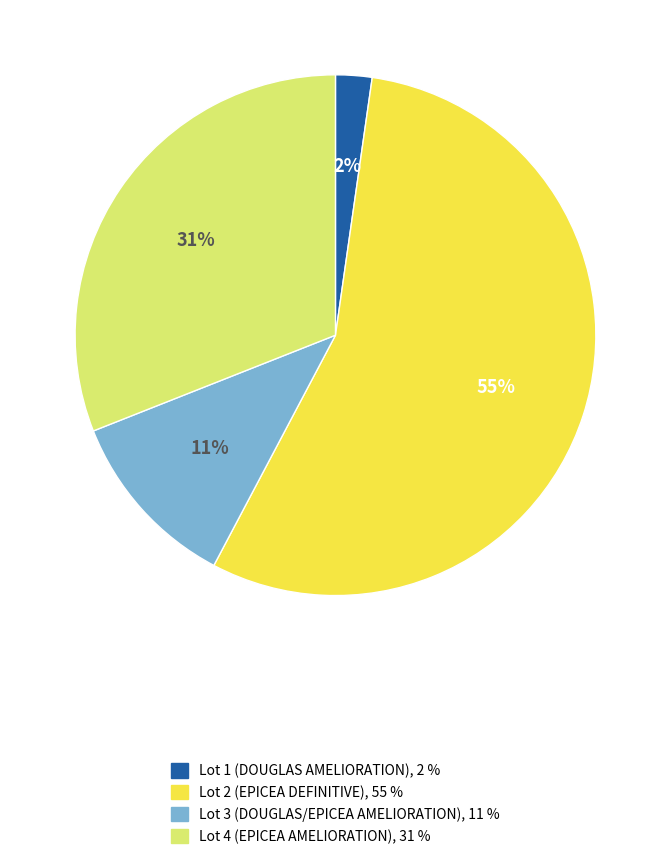

To the nearest percent, what is the average slice percentage?

25%